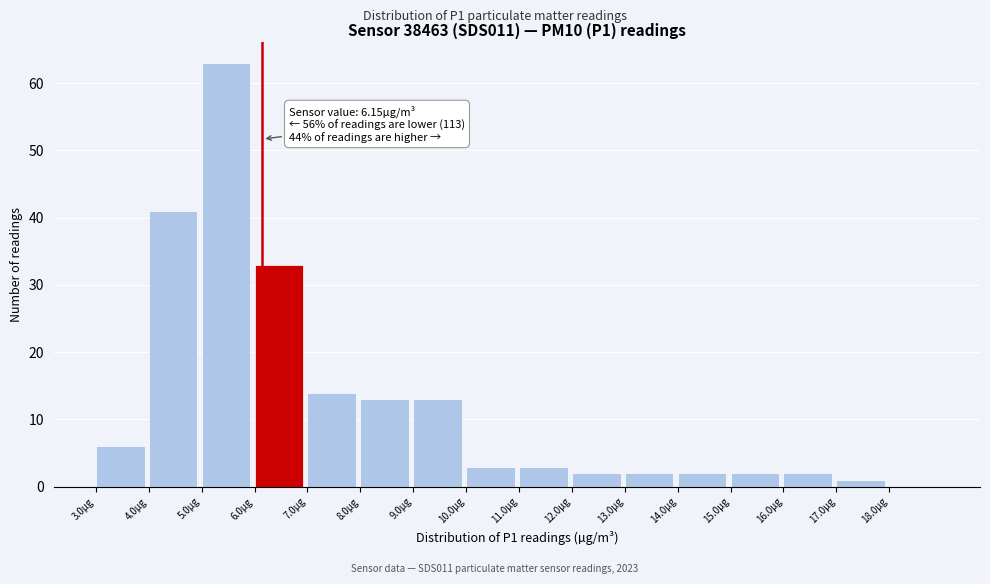

Over which range of the x-axis is the bar tallest?

5 to 6